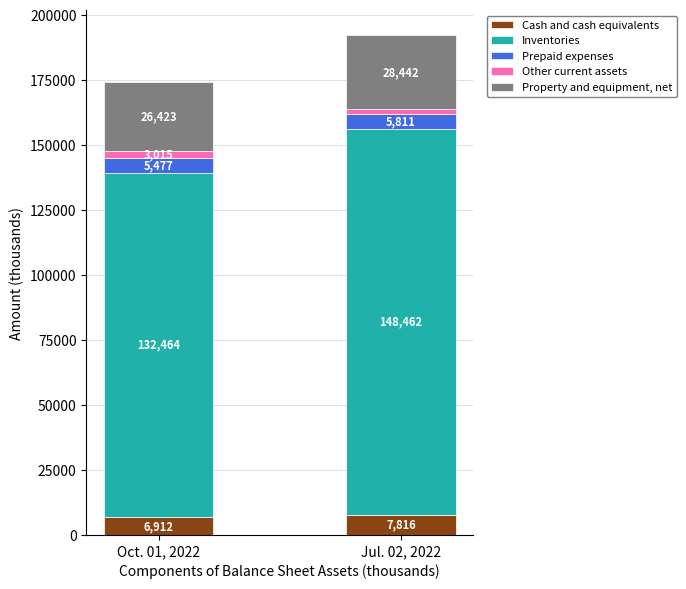

What is the minimum value for Cash and cash equivalents?

6912